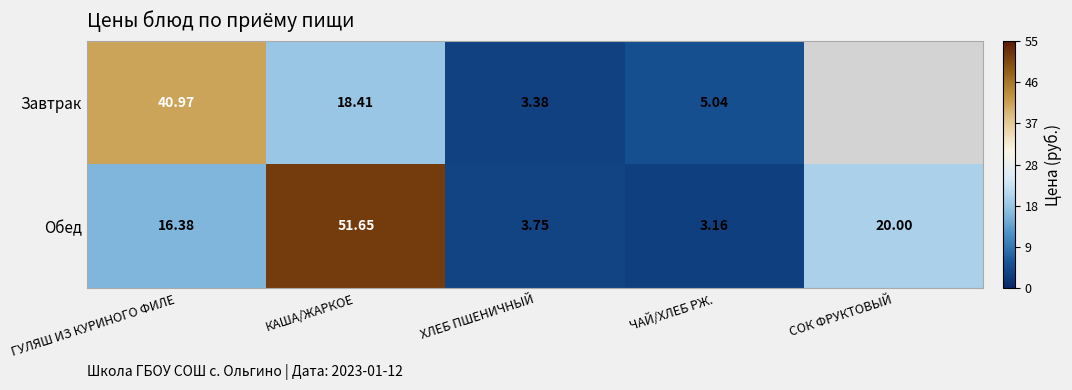

Is the value of Обед at ХЛЕБ ПШЕНИЧНЫЙ greater than the value of Завтрак at ЧАЙ/ХЛЕБ РЖ.?

No